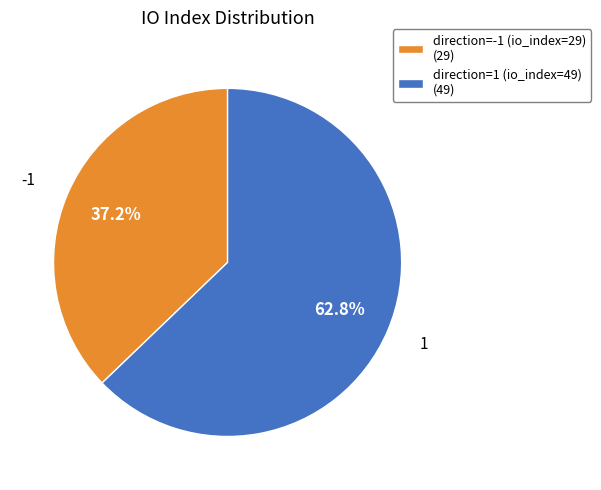

To the nearest percent, what is the difference between the direction=-1 (io_index=29) and direction=1 (io_index=49) slice percentages?

26%